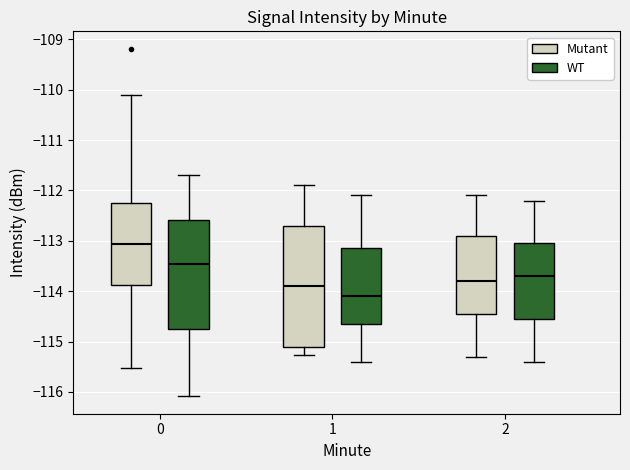

Where does the lower whisker of the box for 1 (Mutant) end on the y-axis? The values are not printed on the chart, so give them approximately, as read against the axis.

-115.3